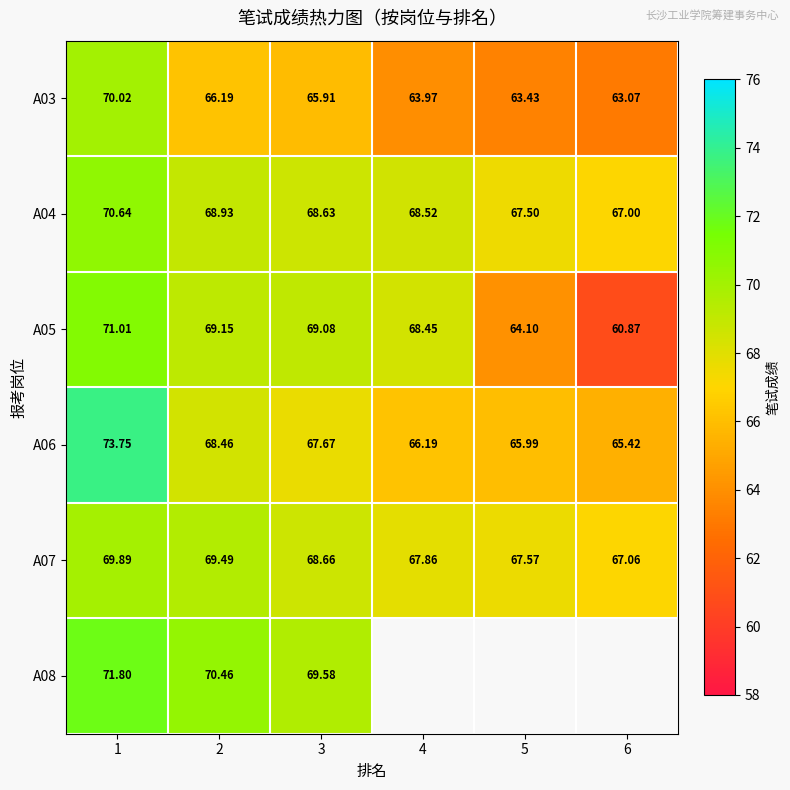

What is the difference between the highest and lowest values at 3?

3.7